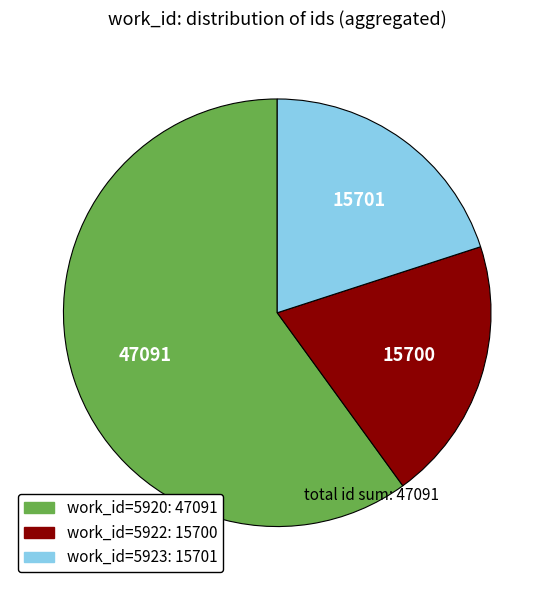

Is there any slice that represents more than half of the pie?

Yes